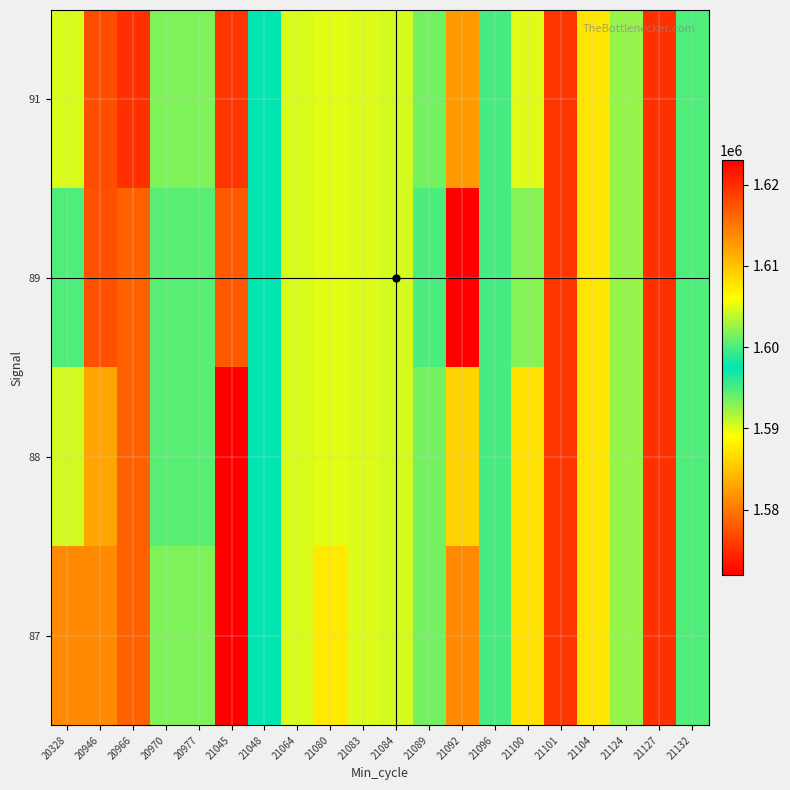

Reading right to left, extract all data points from this chart.

87: 21132=1600133	21127=1575138	21124=1592549	21104=1587363	21101=1575504	21100=1607911	21096=1599819	21092=1581089	21089=1593605	21084=1590389	21083=1590115	21080=1587553	21064=1590209	21048=1597564	21045=1623041	20977=1601758	20970=1601758	20966=1578407	20946=1581089	20328=1581089
88: 21132=1600133	21127=1575138	21124=1592549	21104=1587363	21101=1575504	21100=1607911	21096=1599819	21092=1608919	21089=1593605	21084=1590389	21083=1590115	21080=1589952	21064=1590209	21048=1597564	21045=1623041	20977=1600461	20970=1600461	20966=1578407	20946=1582918	20328=1590407
89: 21132=1600133	21127=1575138	21124=1592549	21104=1587363	21101=1575504	21100=1593033	21096=1599819	21092=1571893	21089=1600045	21084=1590389	21083=1590115	21080=1589952	21064=1590209	21048=1597564	21045=1577822	20977=1600461	20970=1600461	20966=1578407	20946=1577286	20328=1600106
91: 21132=1600133	21127=1575138	21124=1592549	21104=1587363	21101=1575504	21100=1590072	21096=1599819	21092=1582208	21089=1593605	21084=1590389	21083=1590115	21080=1589952	21064=1590209	21048=1597564	21045=1575504	20977=1601758	20970=1601758	20966=1575138	20946=1577114	20328=1590209